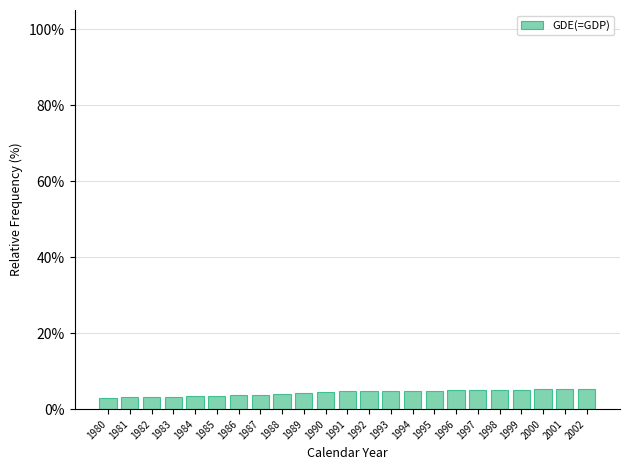

Does the chart contain any negative values?

No